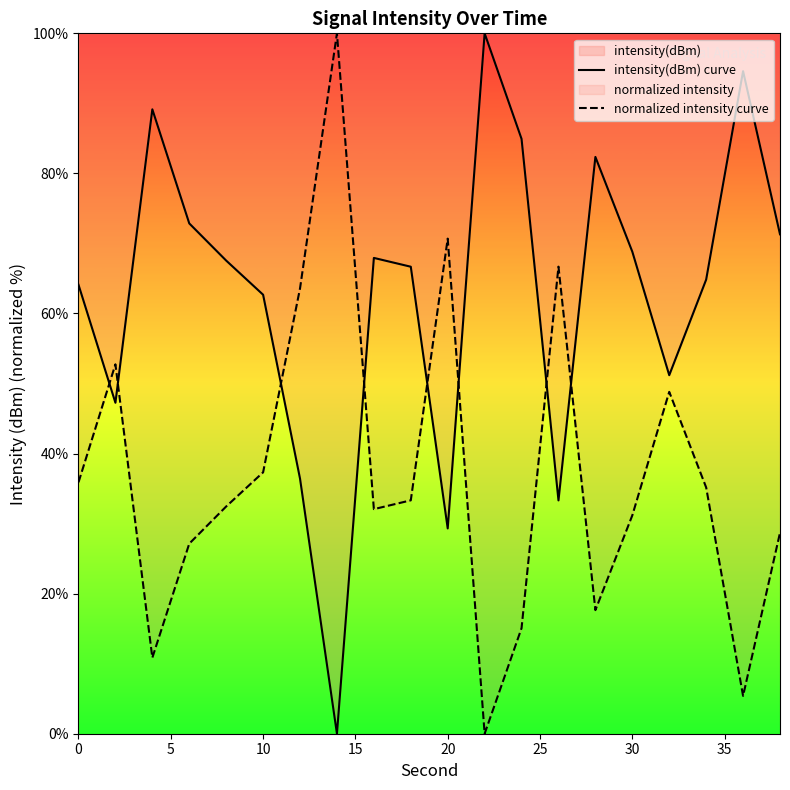

What is the spread (max minus min) of values at 10?

25.4